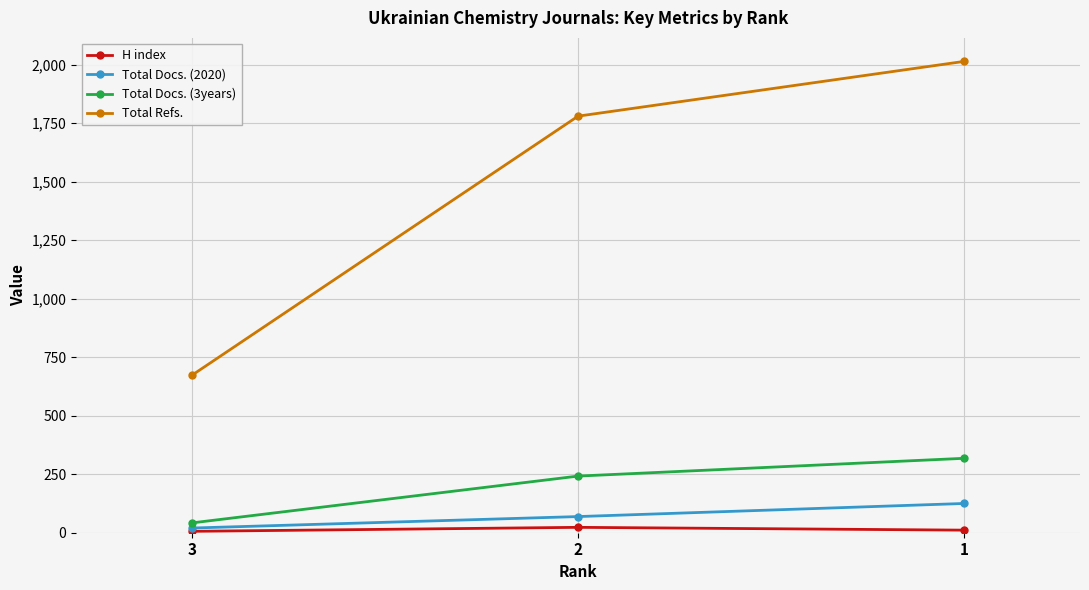

What is the greatest value displayed?

2014